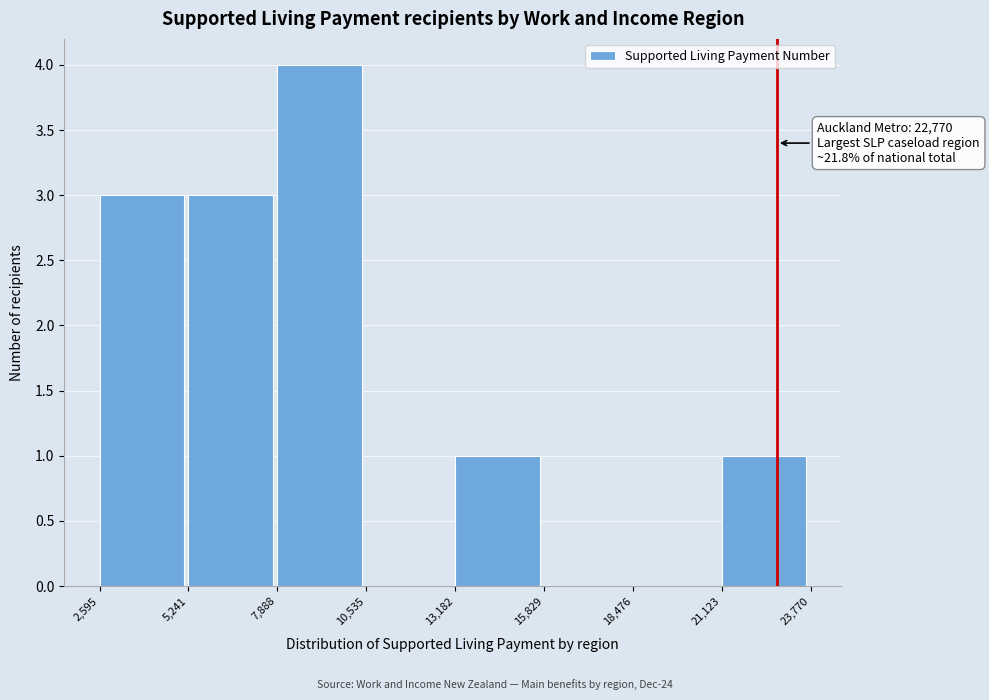

Which range on the x-axis has the tallest bar?

7,888 to 10,535